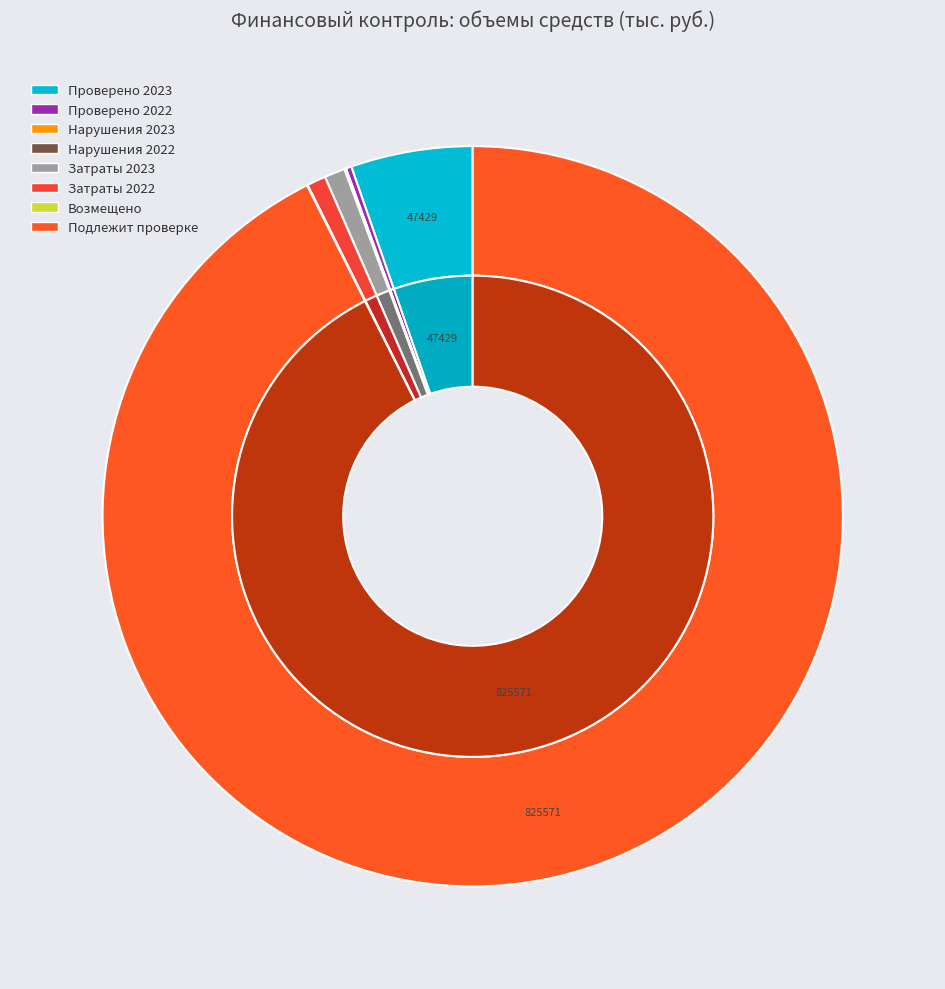

Which category accounts for the majority?

Общий объем средств, подлежащих проверке